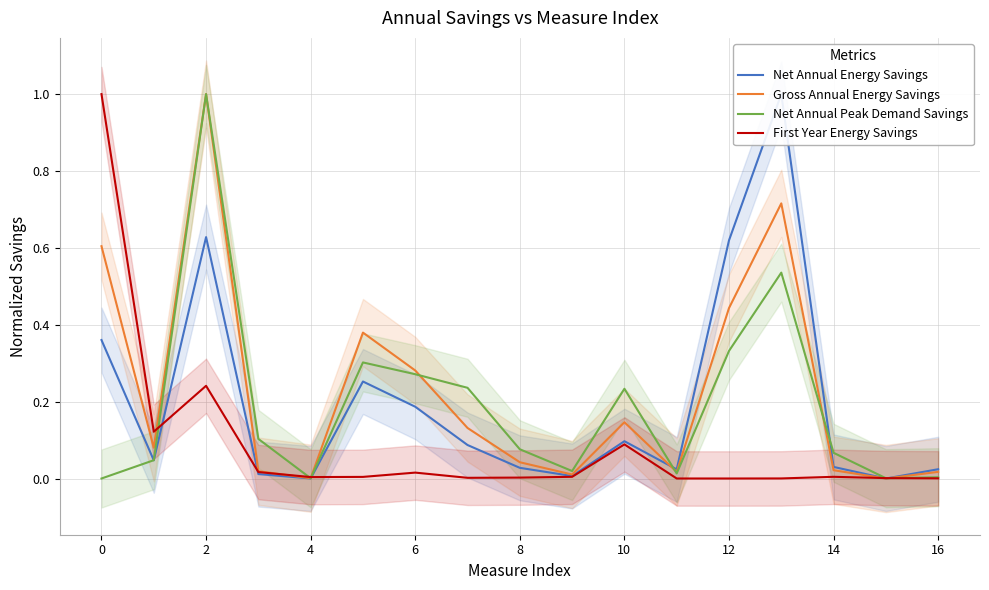

How many data points in Net Annual Peak Demand Savings are above 0?

16